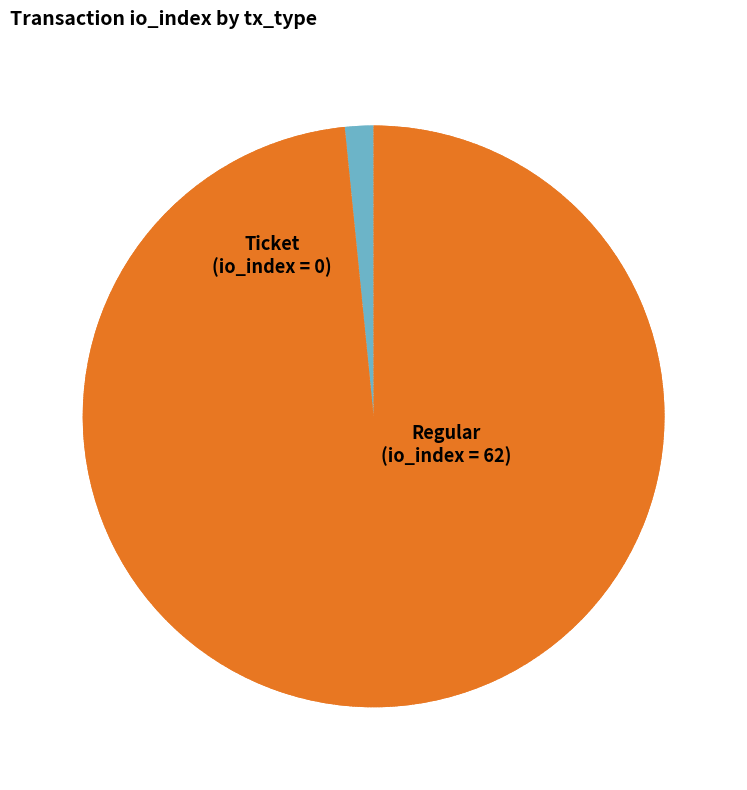

Is there a majority slice in this chart?

Yes